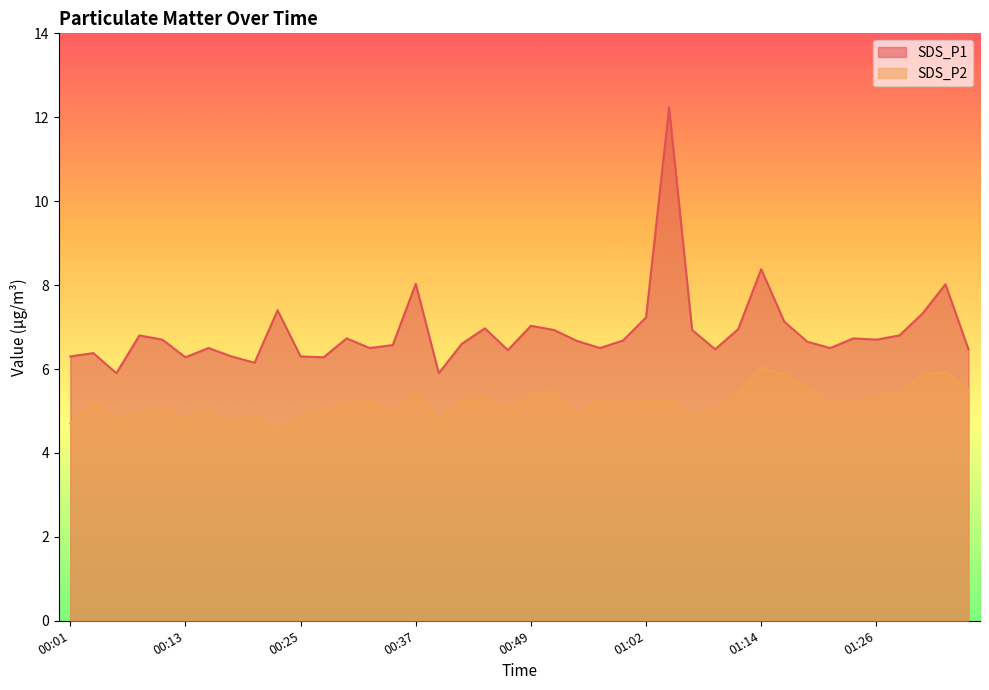

Which series has the largest total across all categories?

SDS_P1